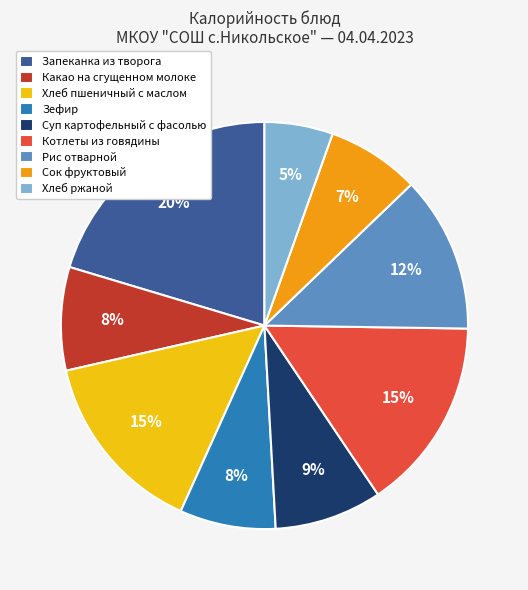

Is there any slice that represents more than half of the pie?

No